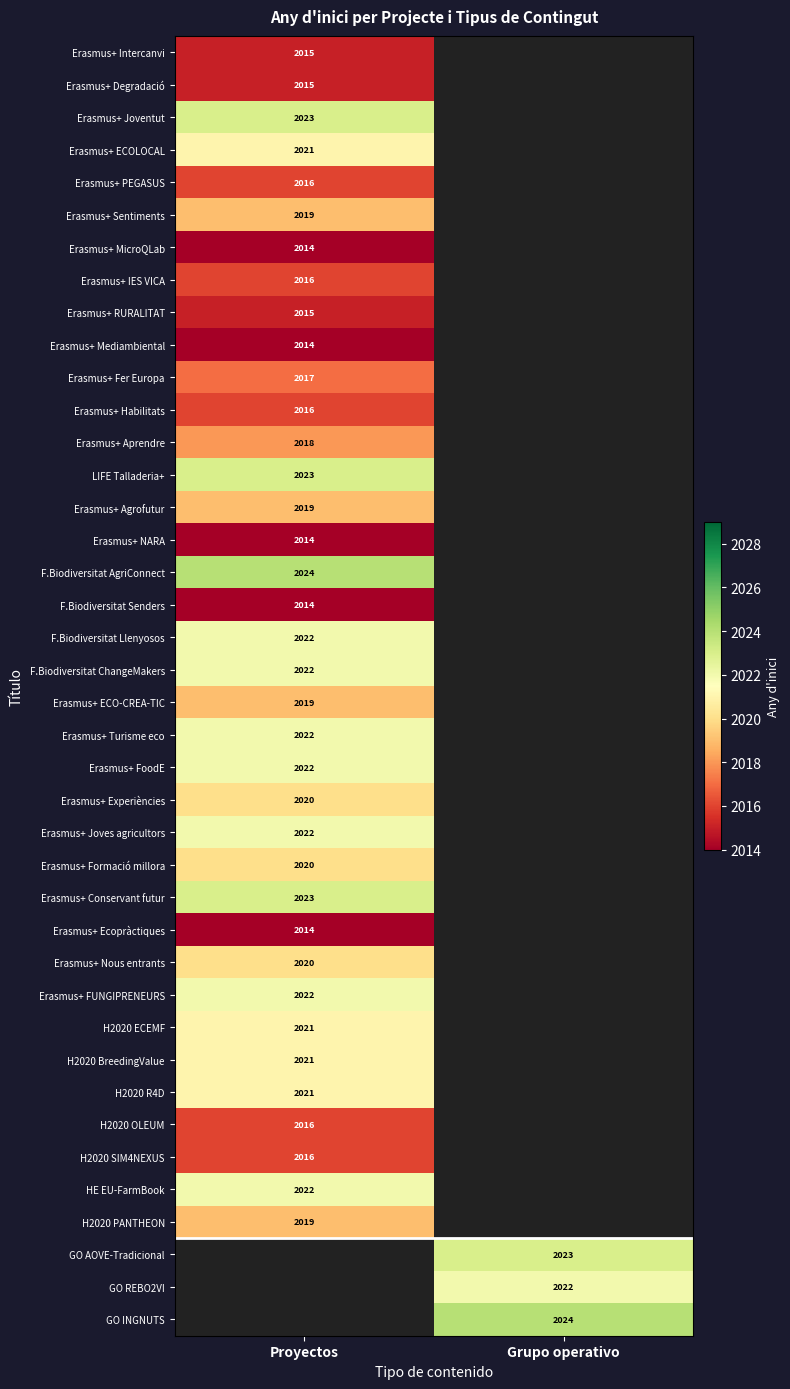

At how many categories does at least one series exceed 2017?

2